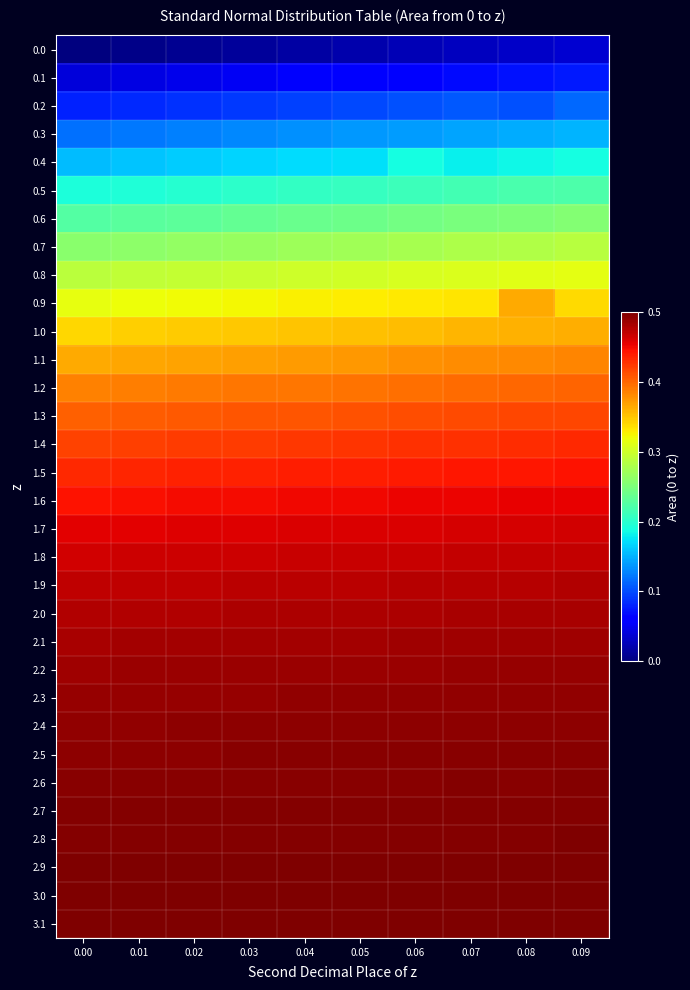

At which category is the sum across all series the highest?

0.09